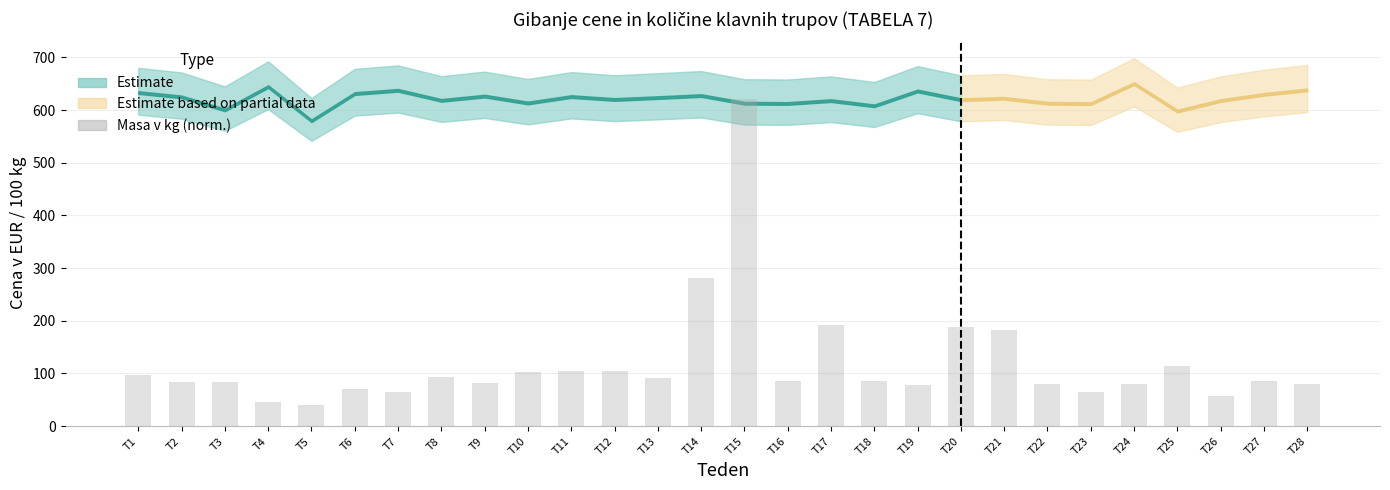

What is the sum of all values?

3343.3